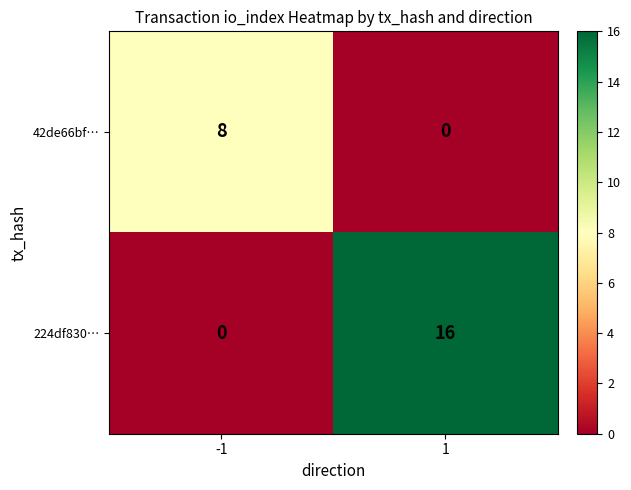

What is the sum of the 42de66bf… values at -1 and 1?

8